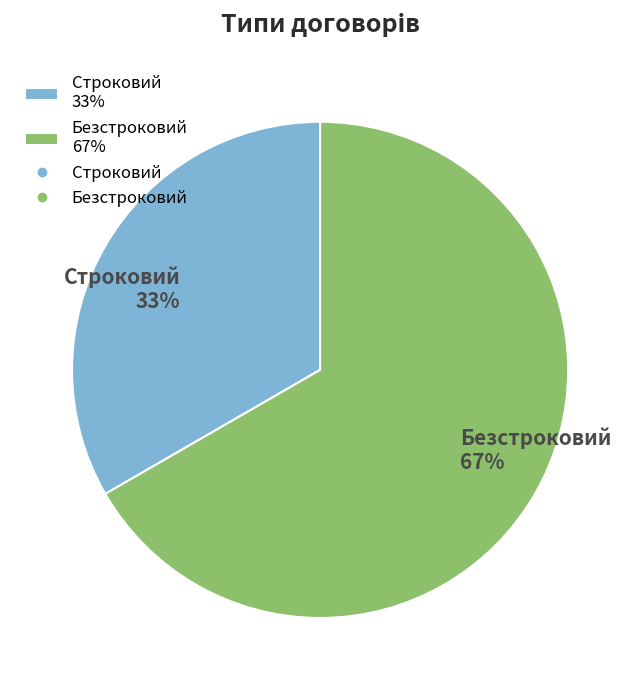

Which slice is the smallest?

Строковий